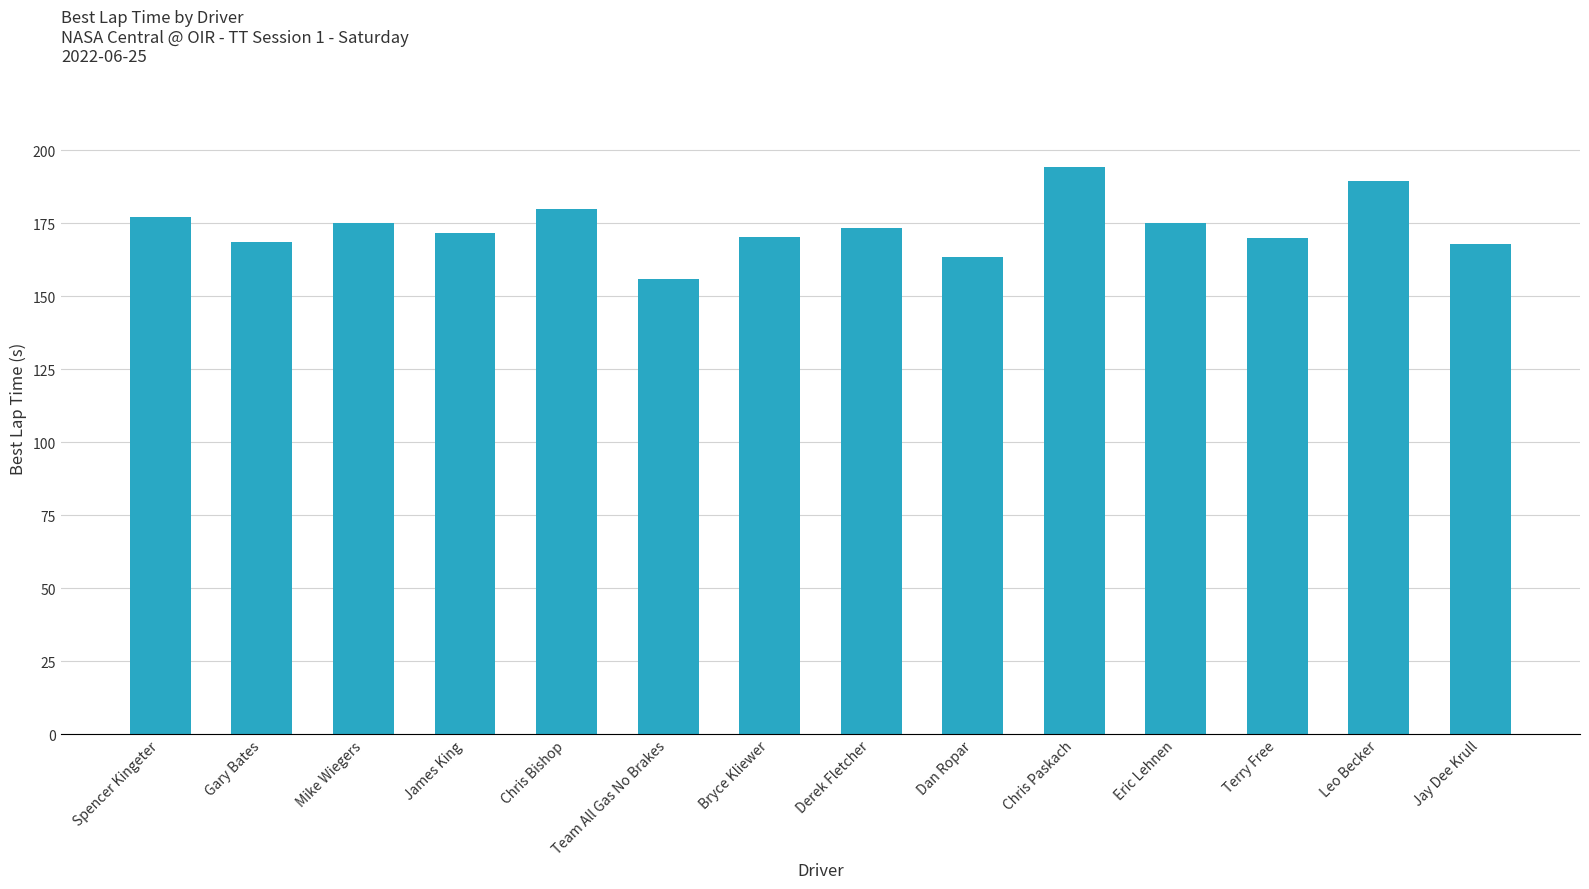

The value at Eric Lehnen is 254.8. True or false?

False